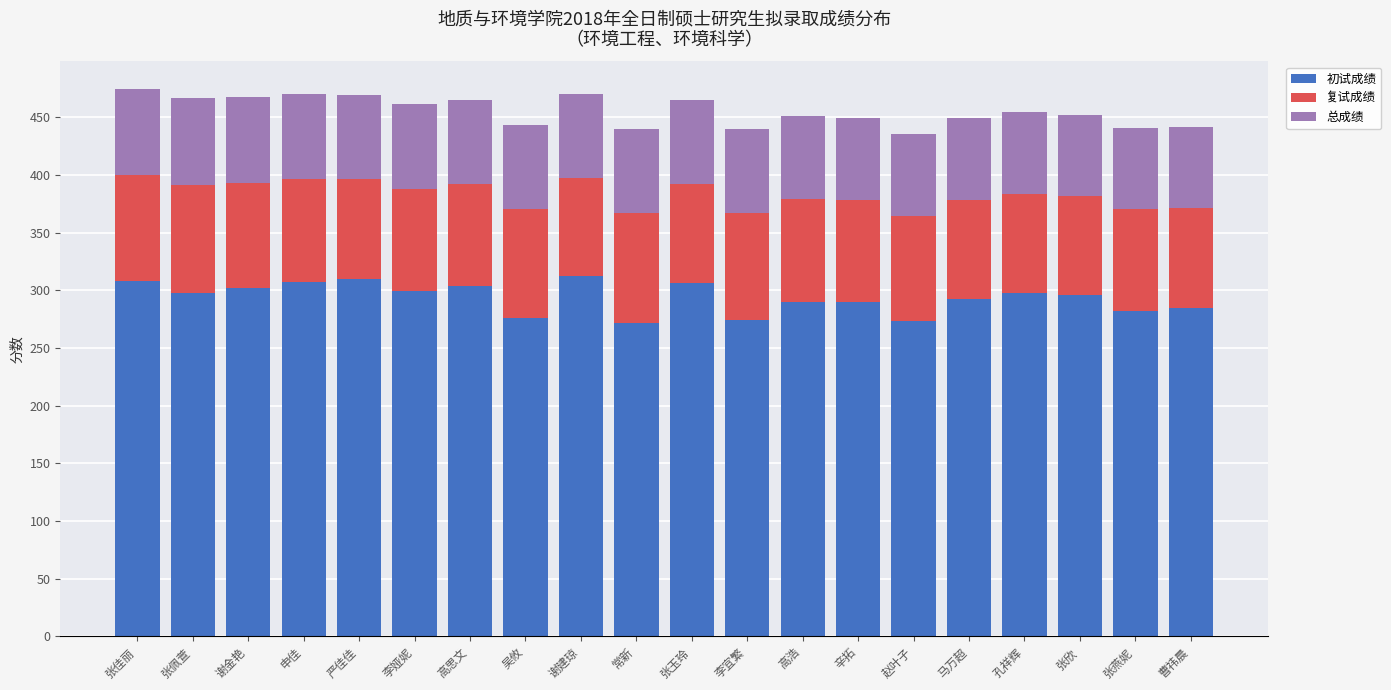

What is the lowest value of the 初试成绩 series?

272.0